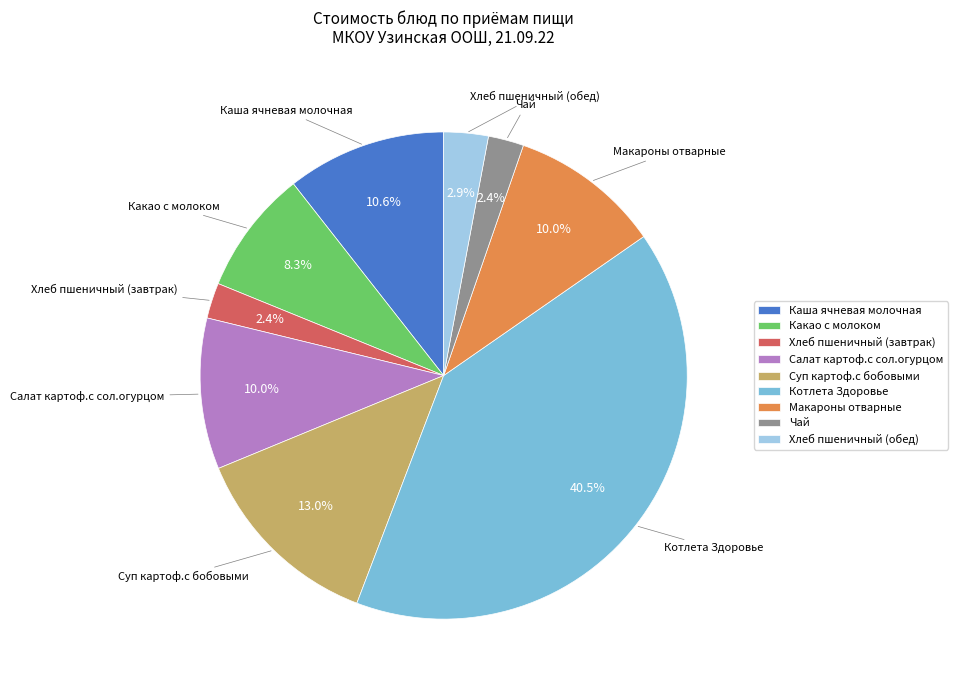

Which has a higher value, Хлеб пшеничный (завтрак) or Макароны отварные?

Макароны отварные